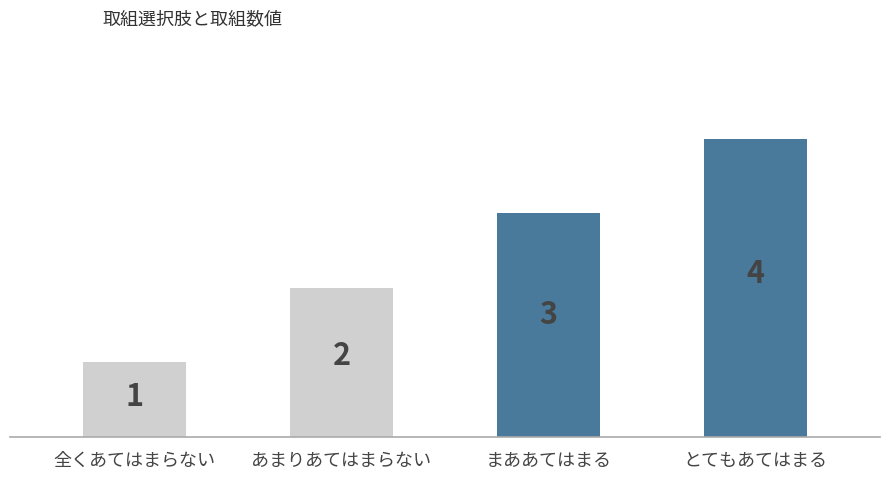

Is it true that the value at 全くあてはまらない is 1?

True